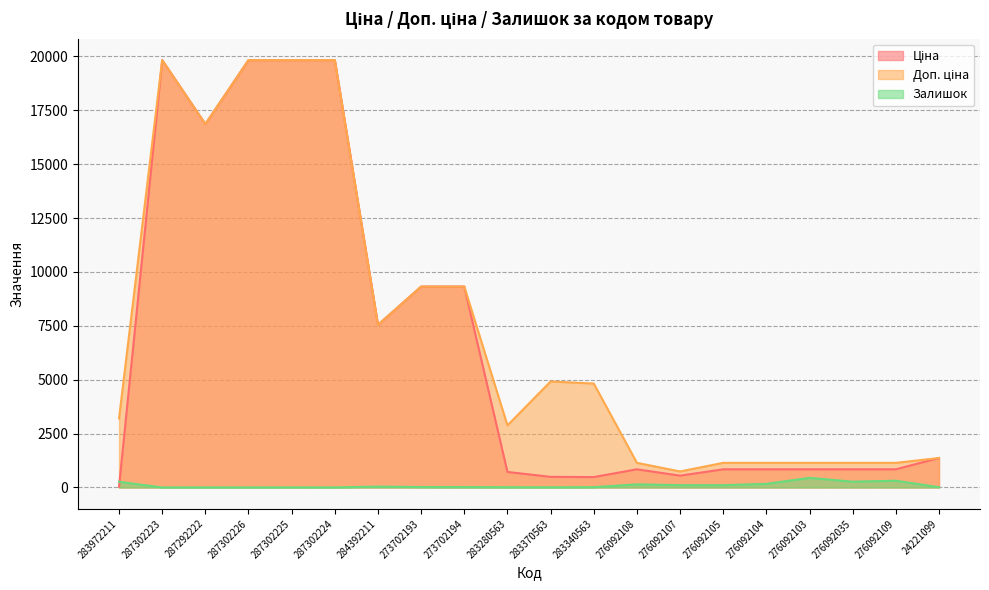

Reading right to left, list all the values displayed in this chart.

Ціна: 1366.3	842.8	842.8	842.8	842.8	842.8	547.8	842.8	482.1	491.7	719.6	9321.4	9321.4	7545.9	19831.1	19831.1	19831.1	16863.2	19831.1	32.0
Доп. ціна: 1366.0	1142.1	1142.1	1142.1	1142.1	1142.1	742.0	1142.1	4821.4	4917.4	2878.5	9321.4	9321.4	7545.9	19831.1	19831.1	19831.1	16863.2	19831.1	3205.0
Залишок: 13.0	313.0	268.0	446.0	167.0	106.0	107.0	144.0	13.0	8.0	11.0	18.0	19.0	39.0	3.0	5.0	1.0	4.0	1.0	264.0